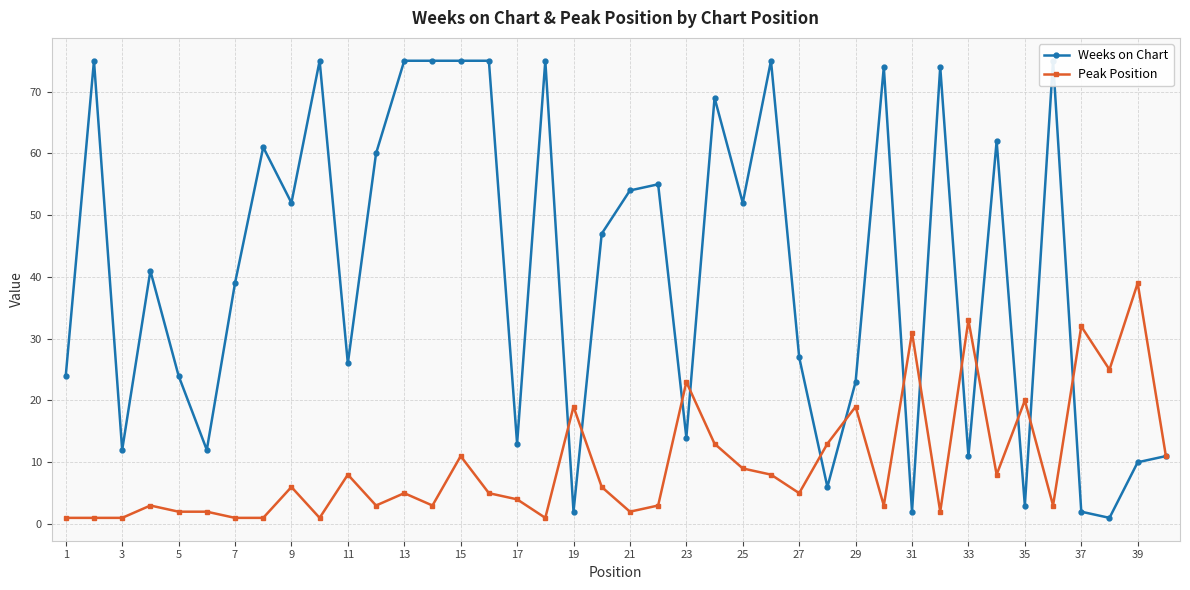

Where does the Peak Position series first go above 5?

9